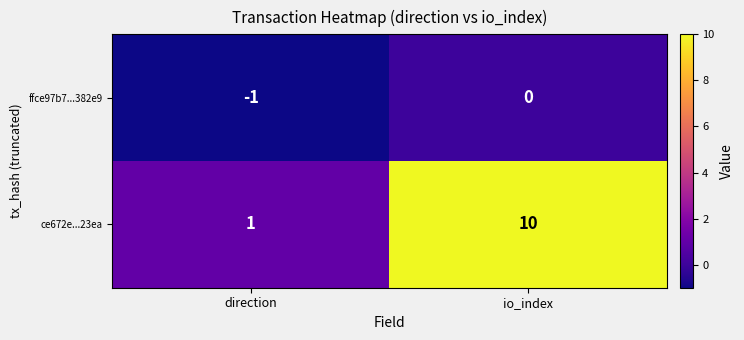

Which category has the lowest value across all series?

direction